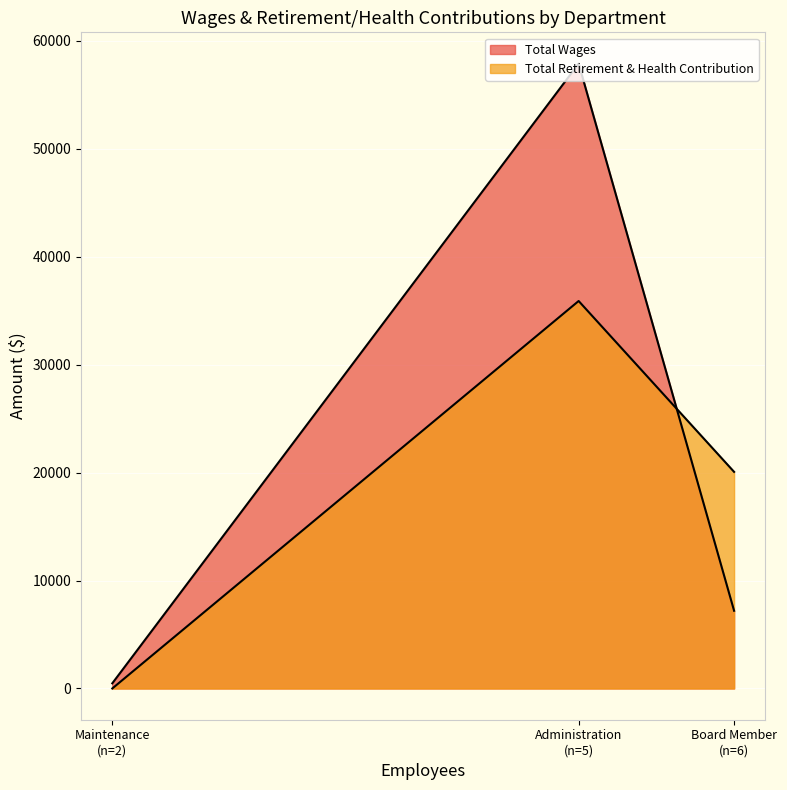

How many Total Wages values are between 477 and 57896?

3